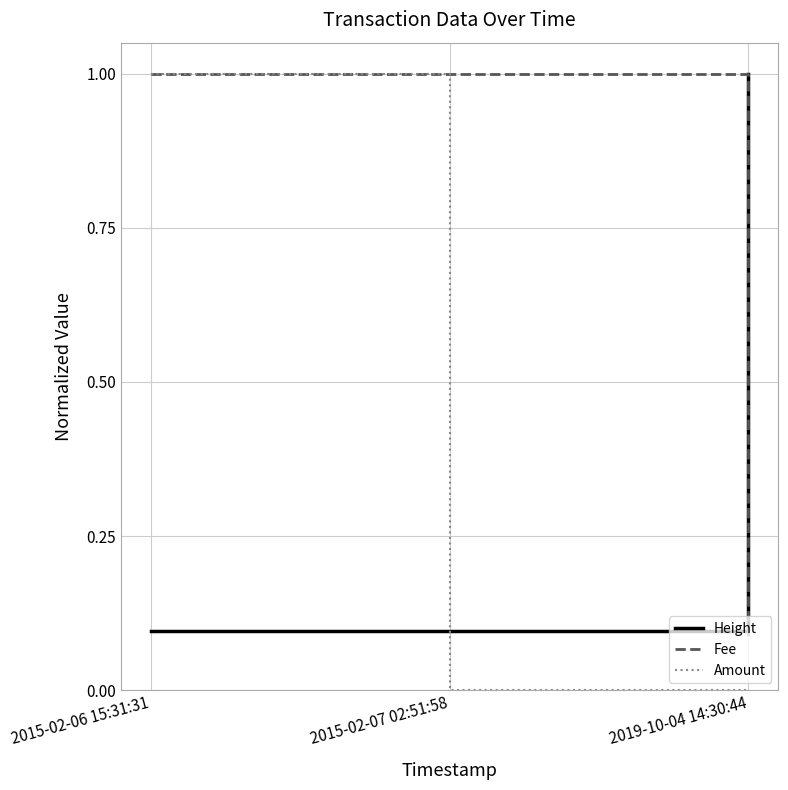

Which series has the widest spread of values?

Amount